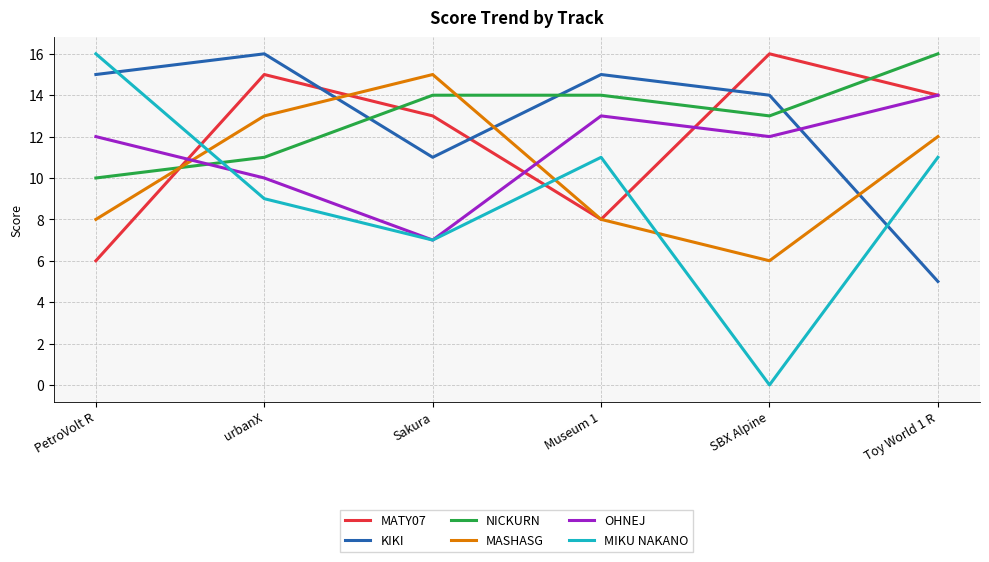

How many interior local peaks does the OHNEJ series have?

1